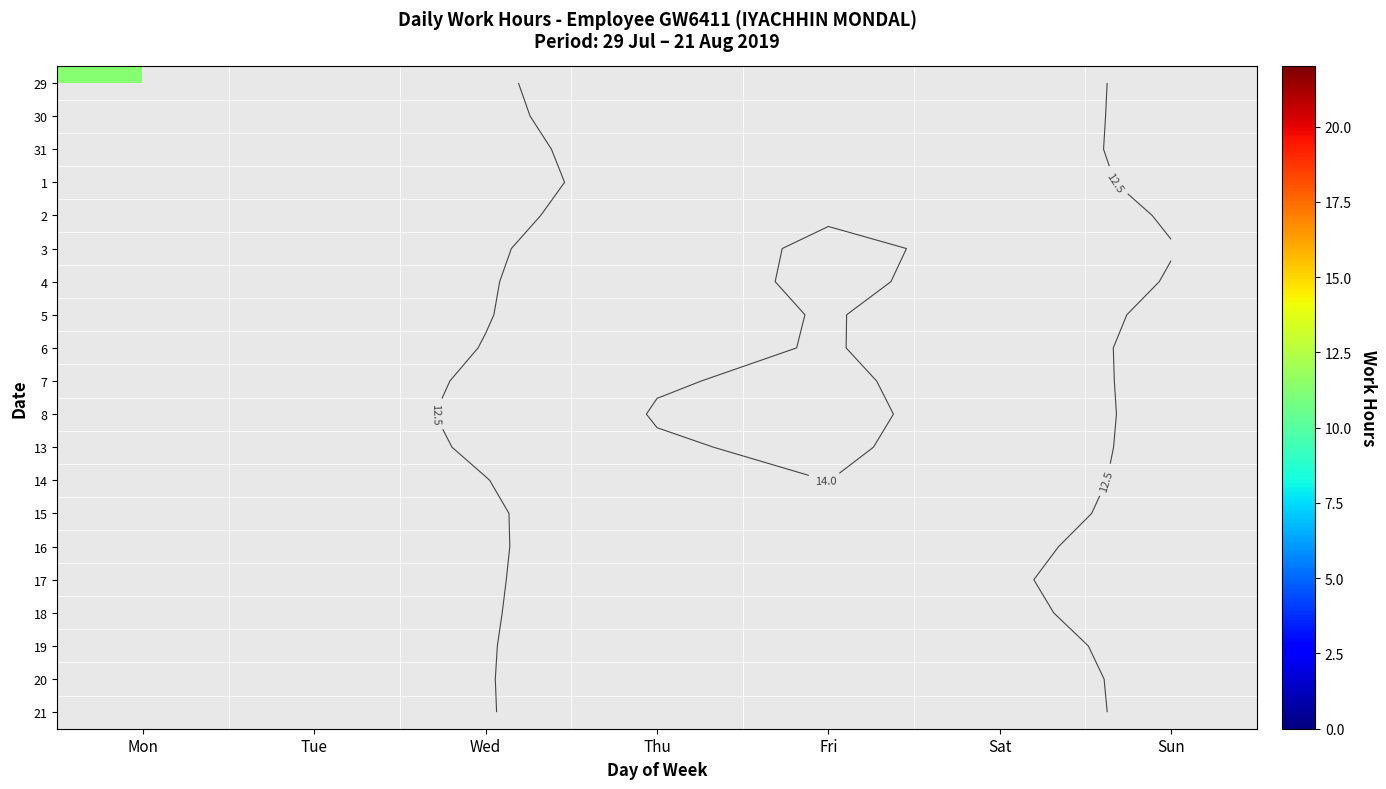

Which category has the lowest value across all series?

Sun